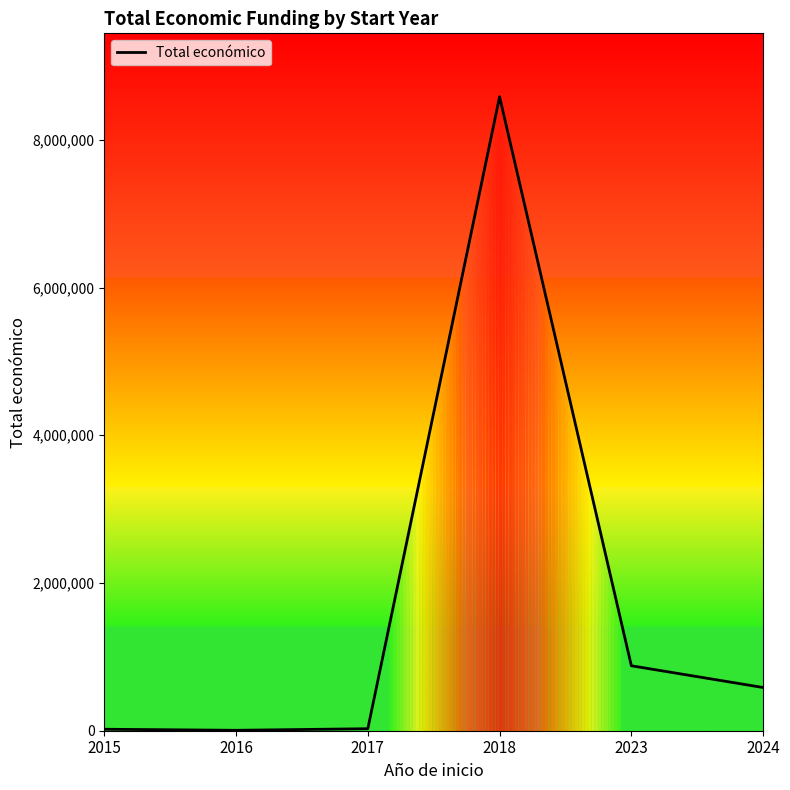

Is it true that the value at 2016 is 5718?

True